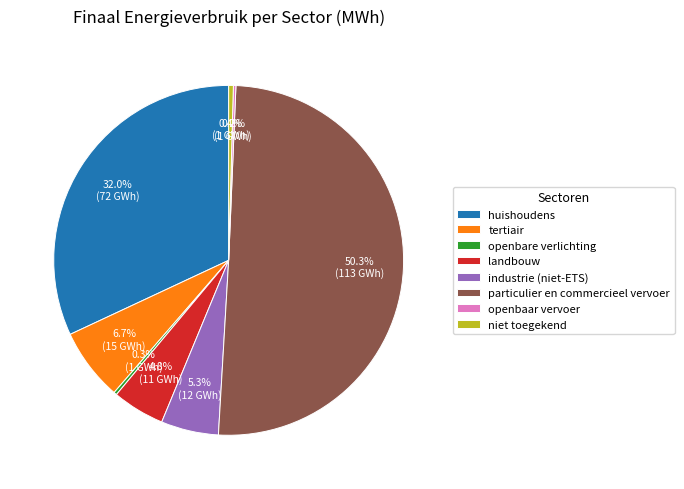

To the nearest percent, what is the combined percentage of openbare verlichting and huishoudens?

32%